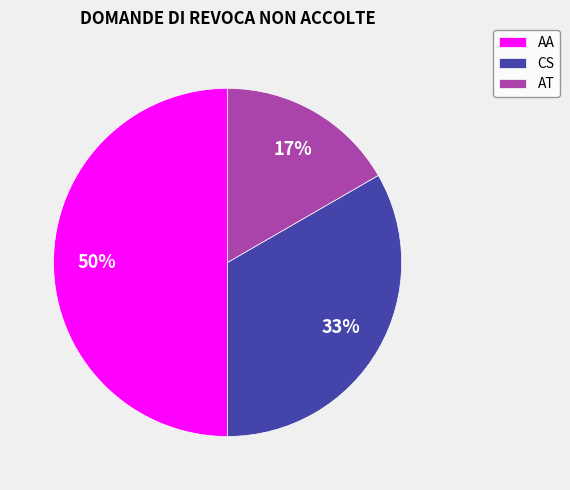

Combined, do CS and AA account for over 50%?

Yes